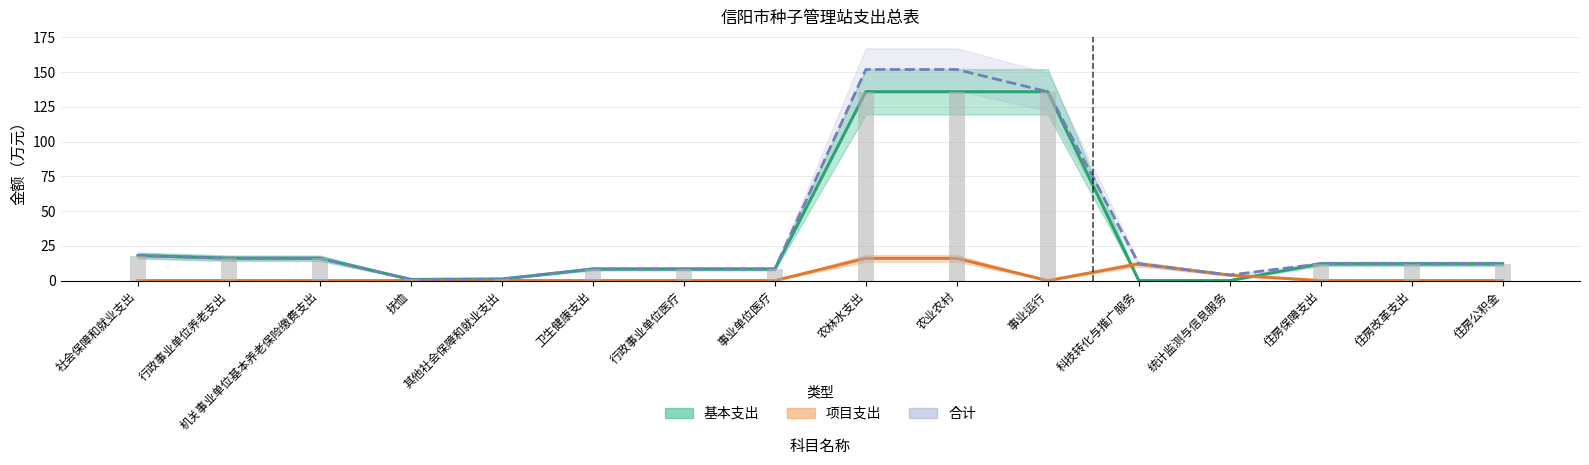

Reading left to right, list all the values displayed in this chart.

基本支出: 社会保障和就业支出=18.0	行政事业单位养老支出=16.1	机关事业单位基本养老保险缴费支出=16.1	抚恤=0.8	其他社会保障和就业支出=1.1	卫生健康支出=8.3	行政事业单位医疗=8.3	事业单位医疗=8.3	农林水支出=135.8	农业农村=135.8	事业运行=135.8	科技转化与推广服务=0.0	统计监测与信息服务=0.0	住房保障支出=12.1	住房改革支出=12.1	住房公积金=12.1
项目支出: 社会保障和就业支出=0.0	行政事业单位养老支出=0.0	机关事业单位基本养老保险缴费支出=0.0	抚恤=0.0	其他社会保障和就业支出=0.0	卫生健康支出=0.0	行政事业单位医疗=0.0	事业单位医疗=0.0	农林水支出=16.0	农业农村=16.0	事业运行=0.0	科技转化与推广服务=12.0	统计监测与信息服务=4.0	住房保障支出=0.0	住房改革支出=0.0	住房公积金=0.0
合计: 社会保障和就业支出=18.0	行政事业单位养老支出=16.1	机关事业单位基本养老保险缴费支出=16.1	抚恤=0.8	其他社会保障和就业支出=1.1	卫生健康支出=8.3	行政事业单位医疗=8.3	事业单位医疗=8.3	农林水支出=151.8	农业农村=151.8	事业运行=135.8	科技转化与推广服务=12.0	统计监测与信息服务=4.0	住房保障支出=12.1	住房改革支出=12.1	住房公积金=12.1